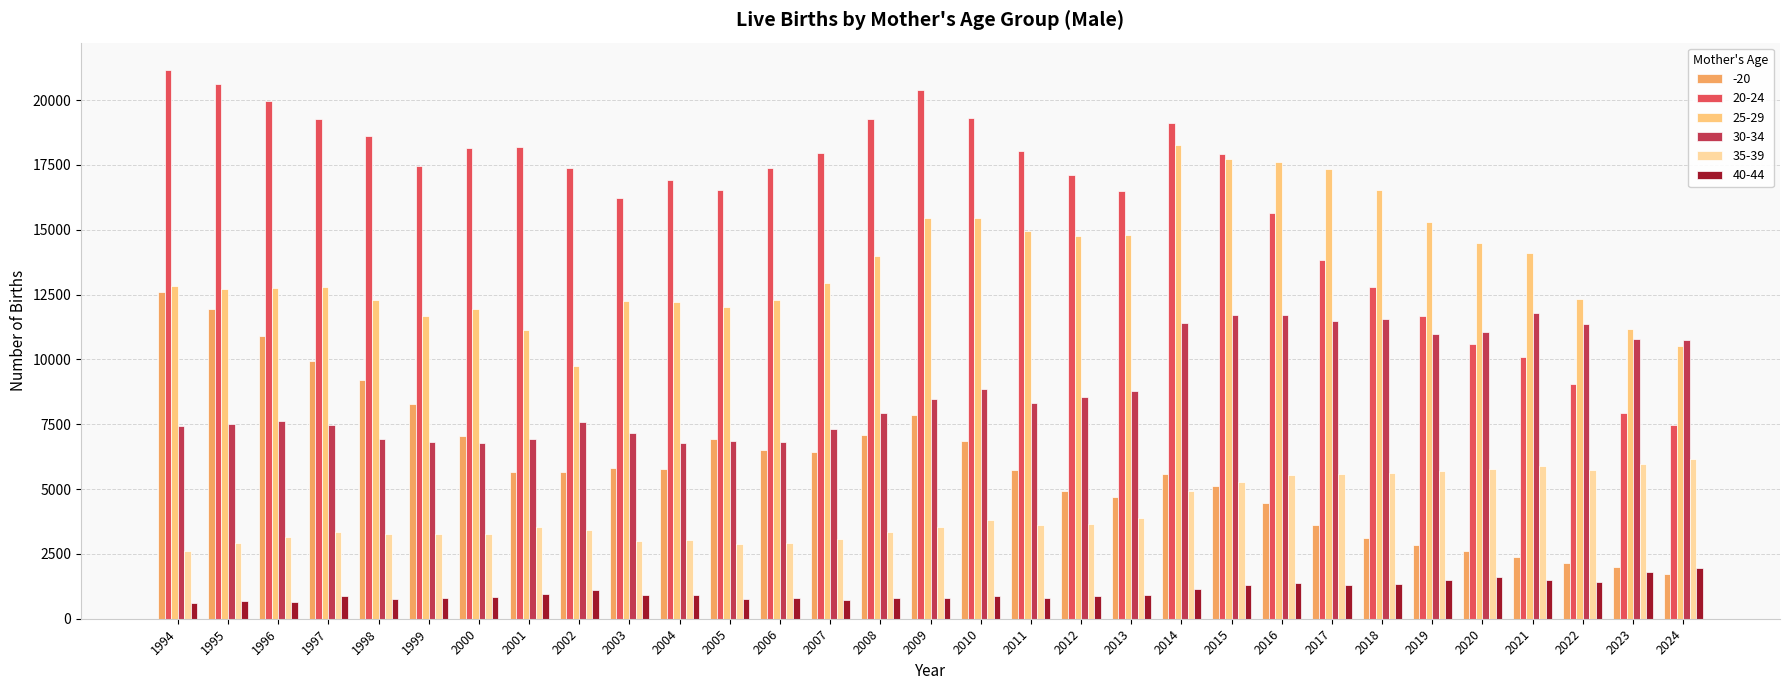

What is the value of the 25-29 bar at the 1st from the left?

12810